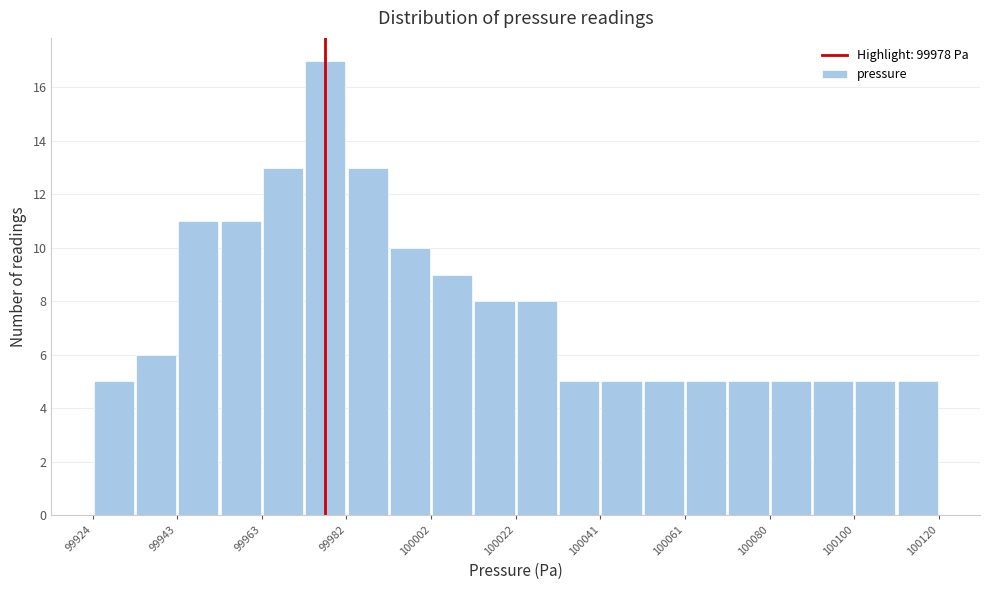

Reading left to right, list every bar in this chart as the range it spans on the x-axis followed by its height. Neither the bar edges nor the heights are printed on the chart, so give them approximately, as read against the axes.

99924.0 to 99933.8: 5
99933.8 to 99943.6: 6
99943.6 to 99953.4: 11
99953.4 to 99963.2: 11
99963.2 to 99973.0: 13
99973.0 to 99982.8: 17
99982.8 to 99992.6: 13
99992.6 to 100002.4: 10
100002.4 to 100012.2: 9
100012.2 to 100022.0: 8
100022.0 to 100031.8: 8
100031.8 to 100041.6: 5
100041.6 to 100051.4: 5
100051.4 to 100061.2: 5
100061.2 to 100071.0: 5
100071.0 to 100080.8: 5
100080.8 to 100090.6: 5
100090.6 to 100100.4: 5
100100.4 to 100110.2: 5
100110.2 to 100120.0: 5